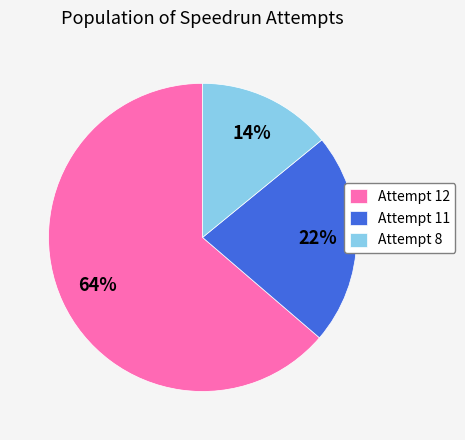

What is the ratio of the value at Attempt 8 to the value at Attempt 12?

0.2